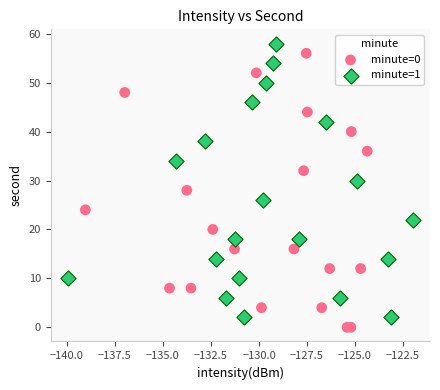

Which series reaches the minimum Y coordinate?

minute=0